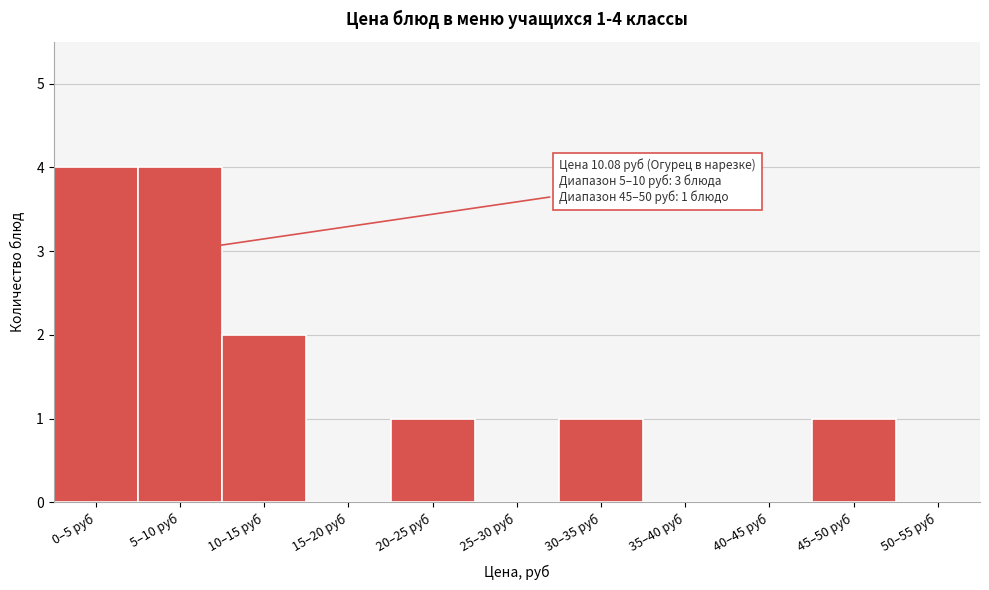

Reading left to right, transcribe all the data shown in this chart.

0–5 руб=4	5–10 руб=4	10–15 руб=2	15–20 руб=0	20–25 руб=1	25–30 руб=0	30–35 руб=1	35–40 руб=0	40–45 руб=0	45–50 руб=1	50–55 руб=0